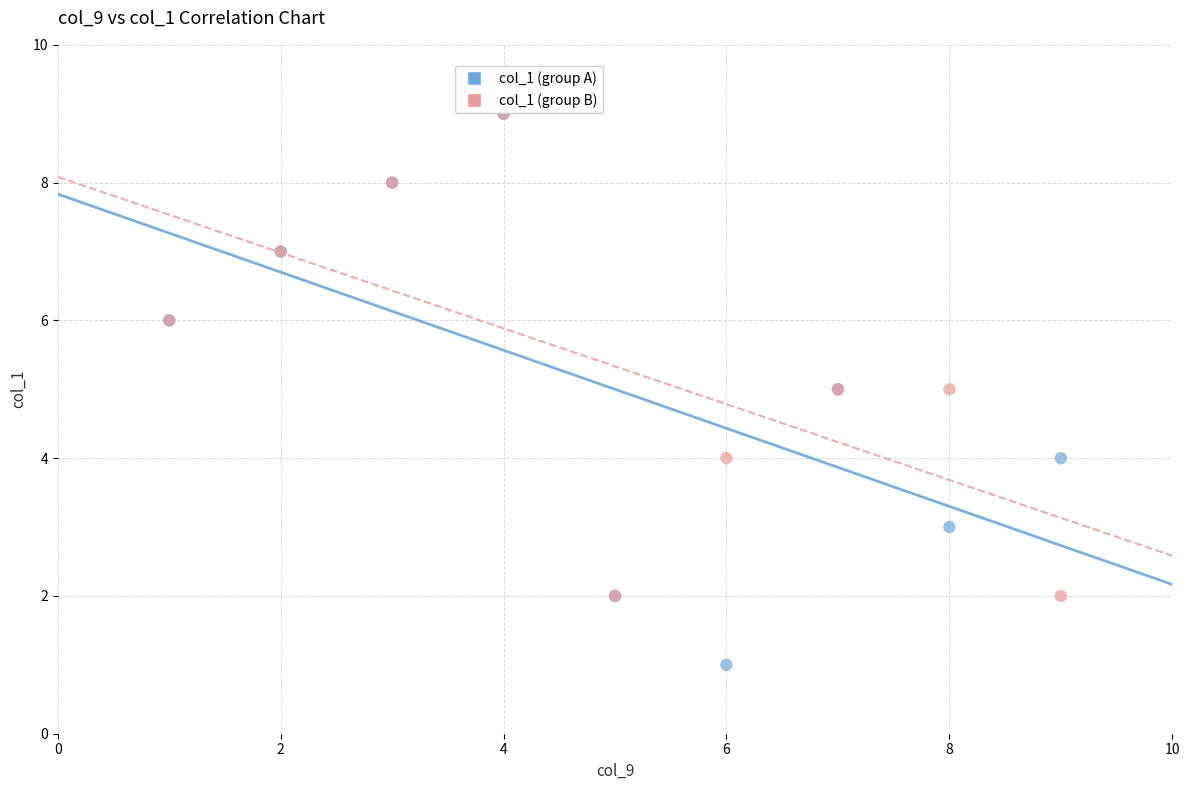

Which series has the widest spread of Y values?

col_1 (group A)